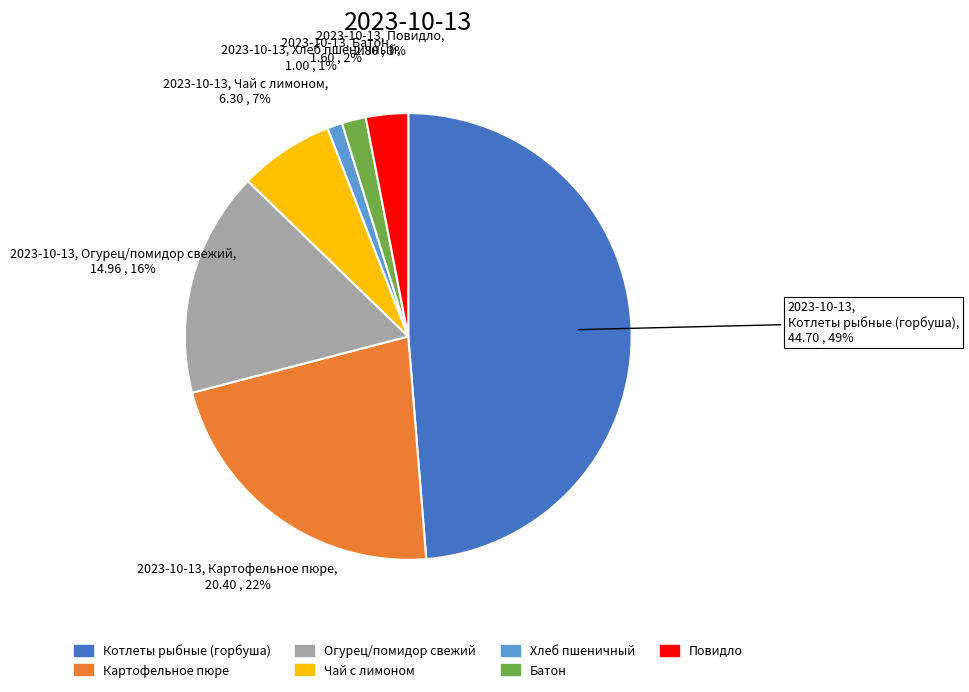

Is it true that Хлеб пшеничный is 1% of the pie?

True